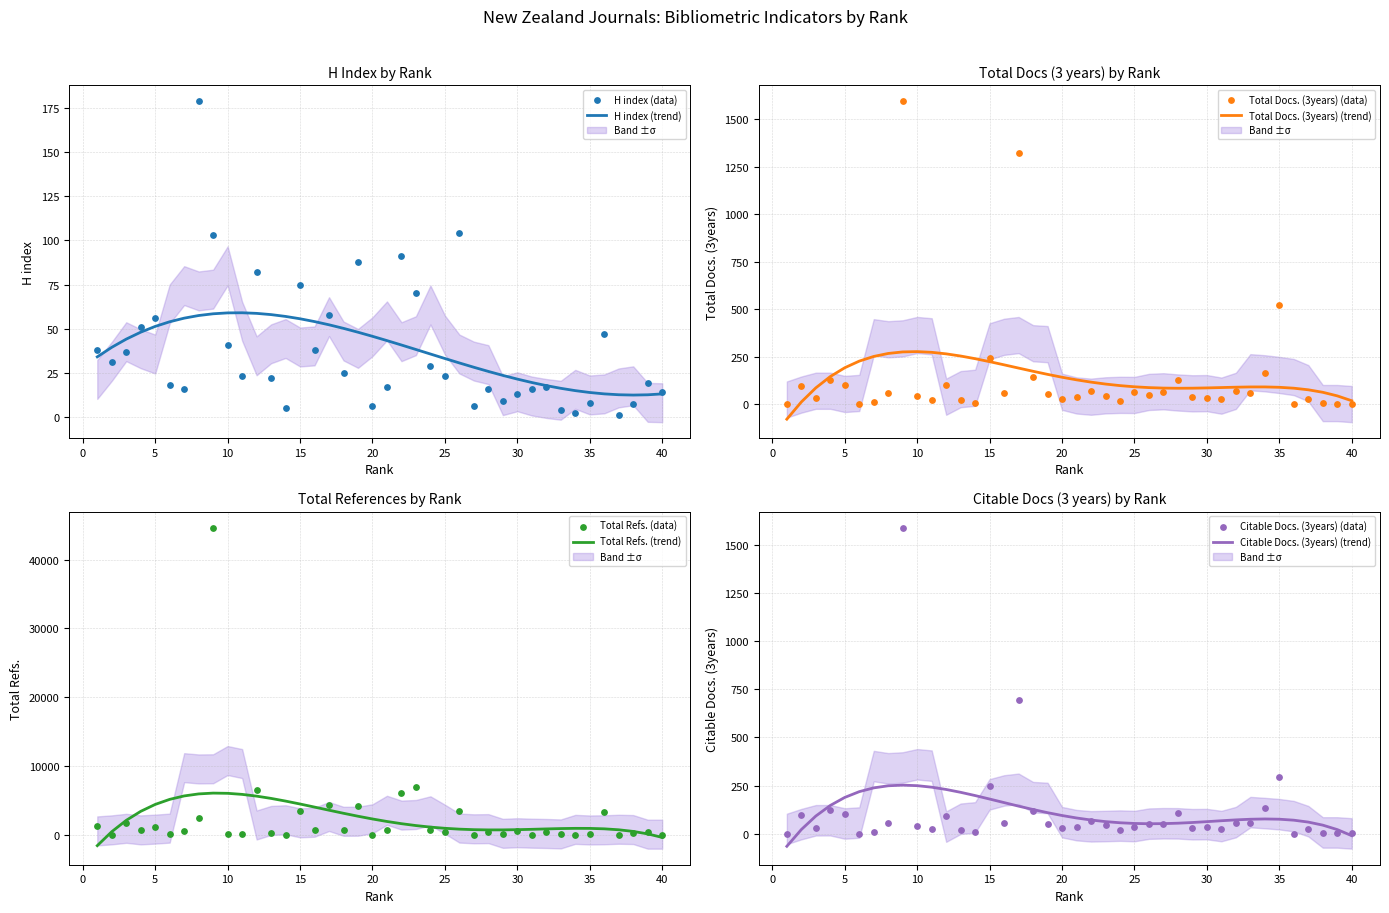

What are all the series names shown in the legend?

H index, Total Docs. (3years), Total Refs., Citable Docs. (3years)